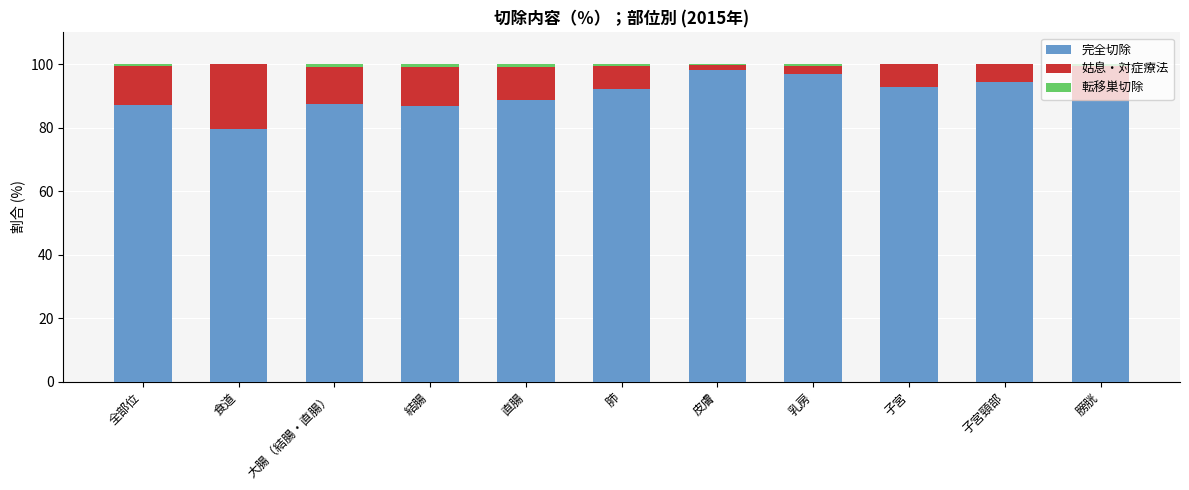

True or false: 完全切除 has a value of 143.6 at 子宮.

False